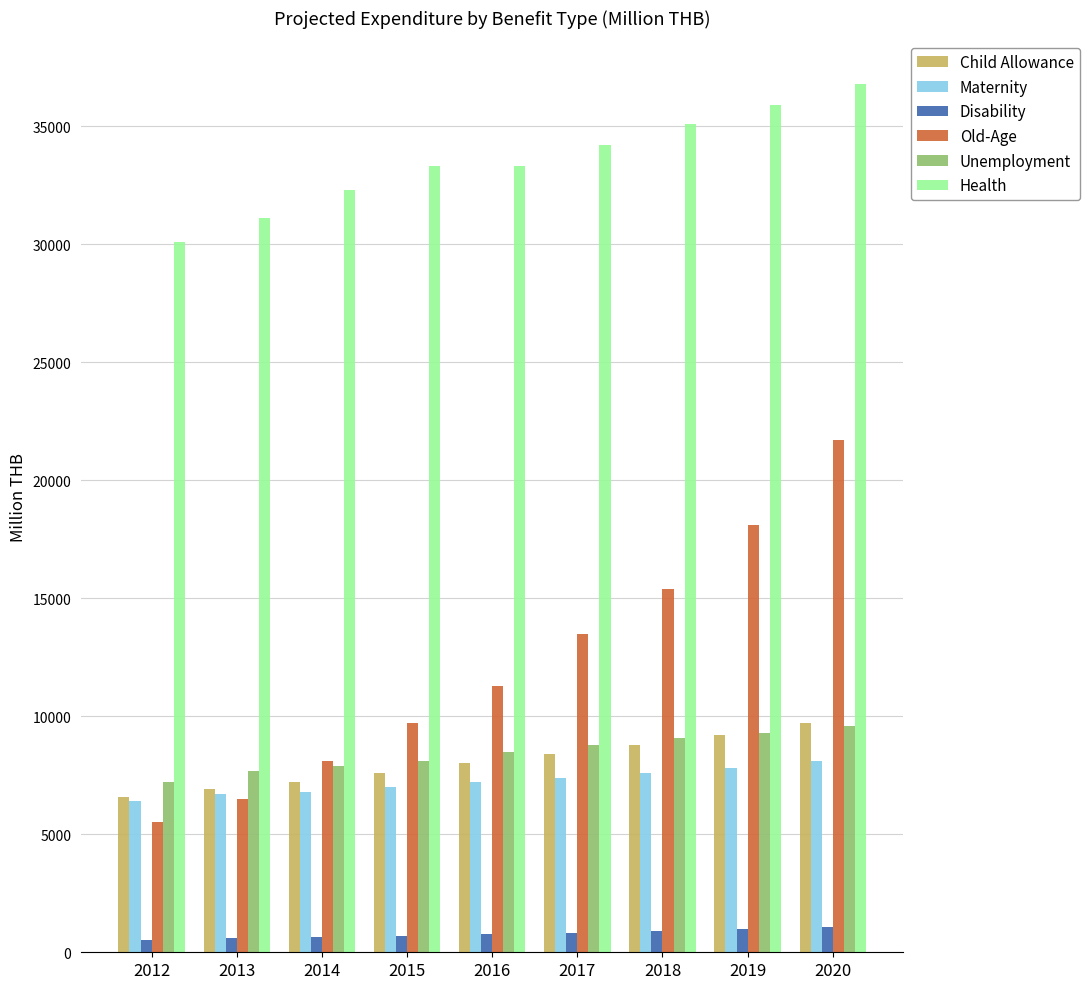

What is the difference between the second highest and minimum values in the Disability series?

460